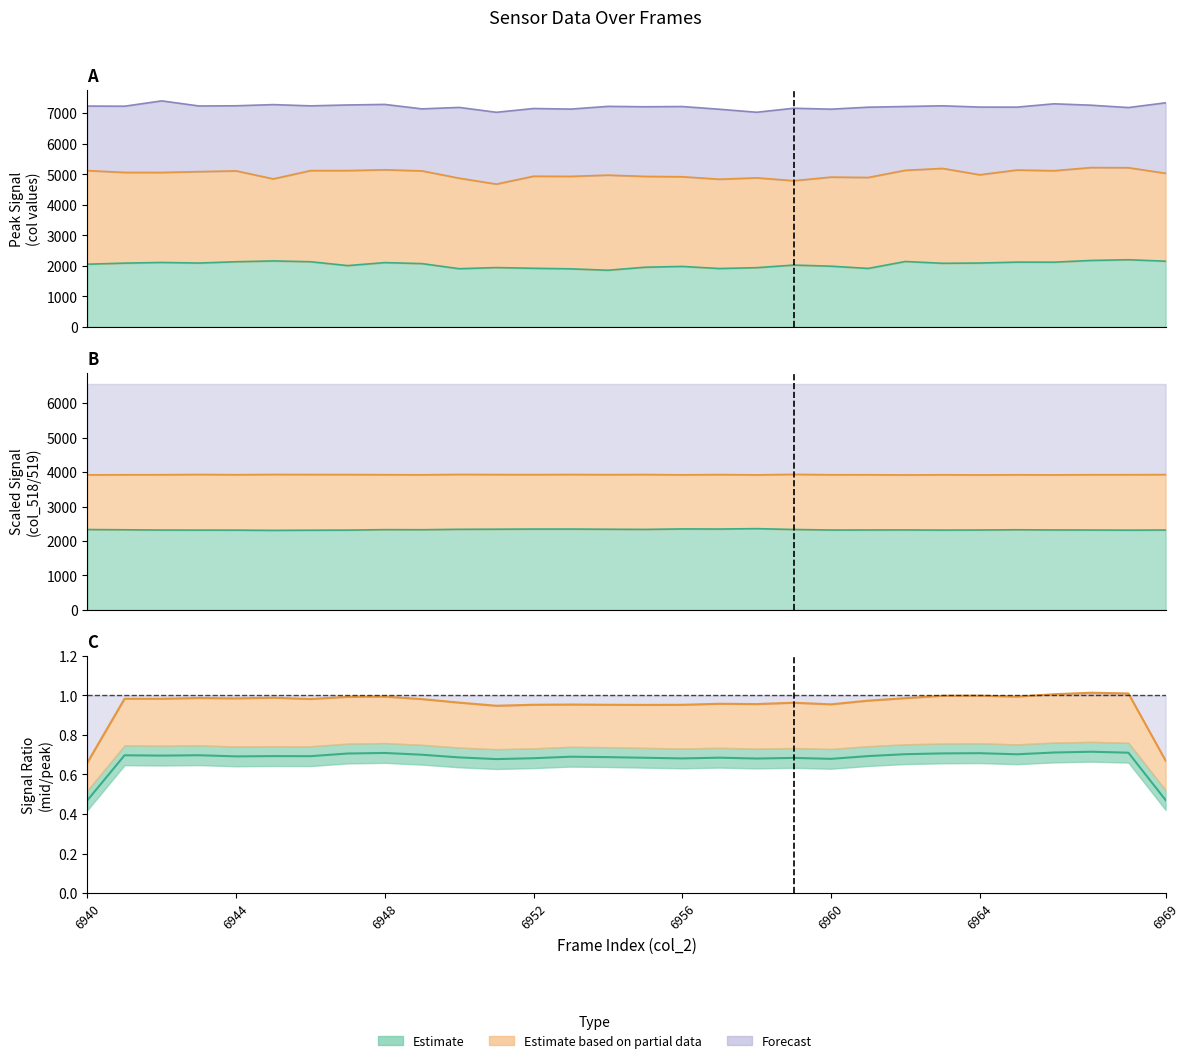

What is the value of the col_519 point at the 11th from the left?

3930.0